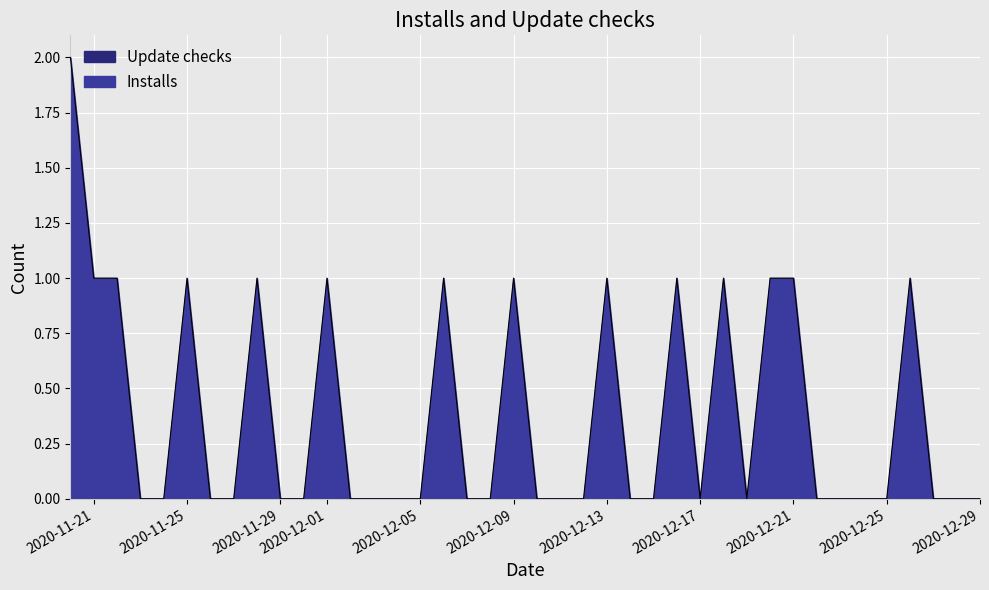

What is the difference between the values at 2020-12-08 and 2020-11-28?

1